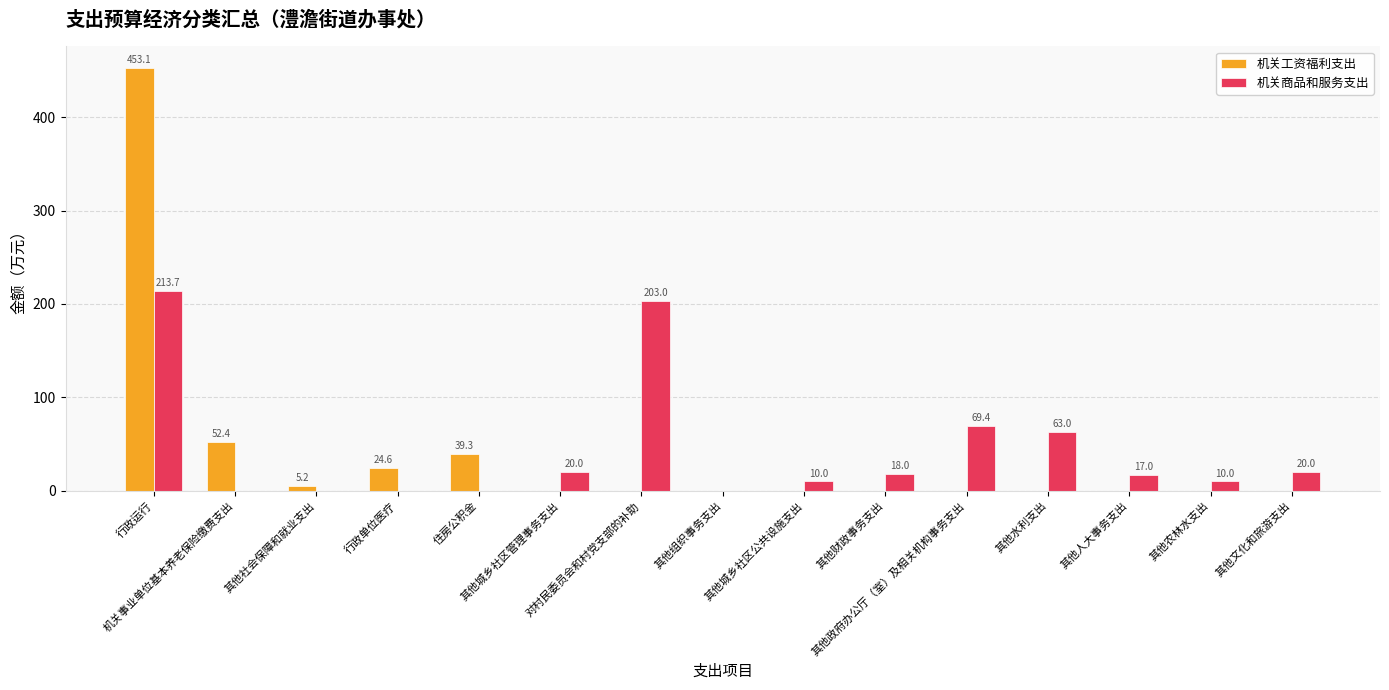

Is the value of 机关商品和服务支出 at 对村民委员会和村党支部的补助 greater than the value of 机关工资福利支出 at 其他农林水支出?

Yes